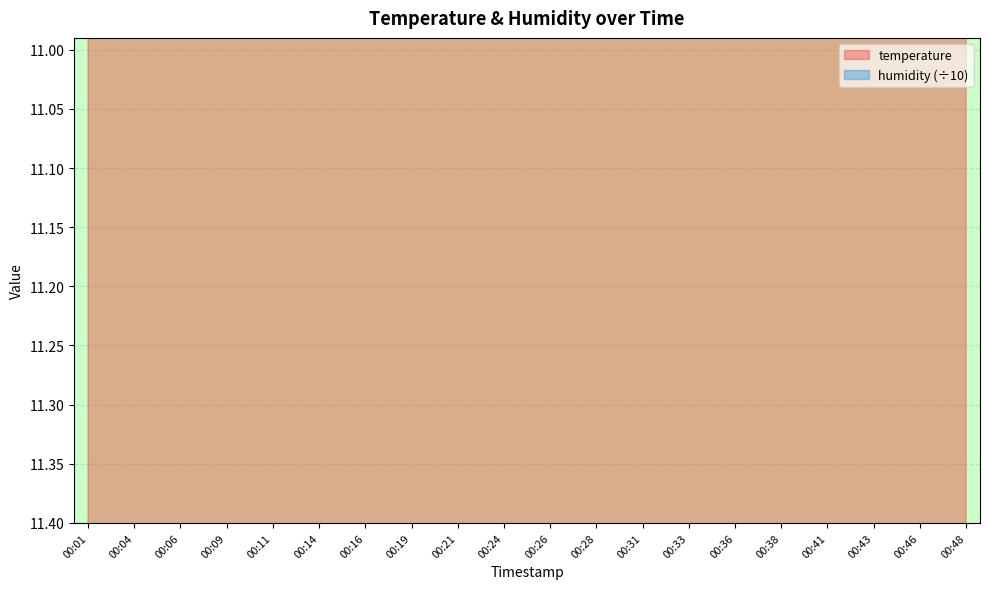

Reading left to right, what are all the values shown in this chart?

13.1	13.0	13.0	12.9	12.9	12.8	12.8	12.8	12.7	12.7	12.7	12.7	12.7	12.6	12.5	12.5	12.5	12.5	12.4	12.4